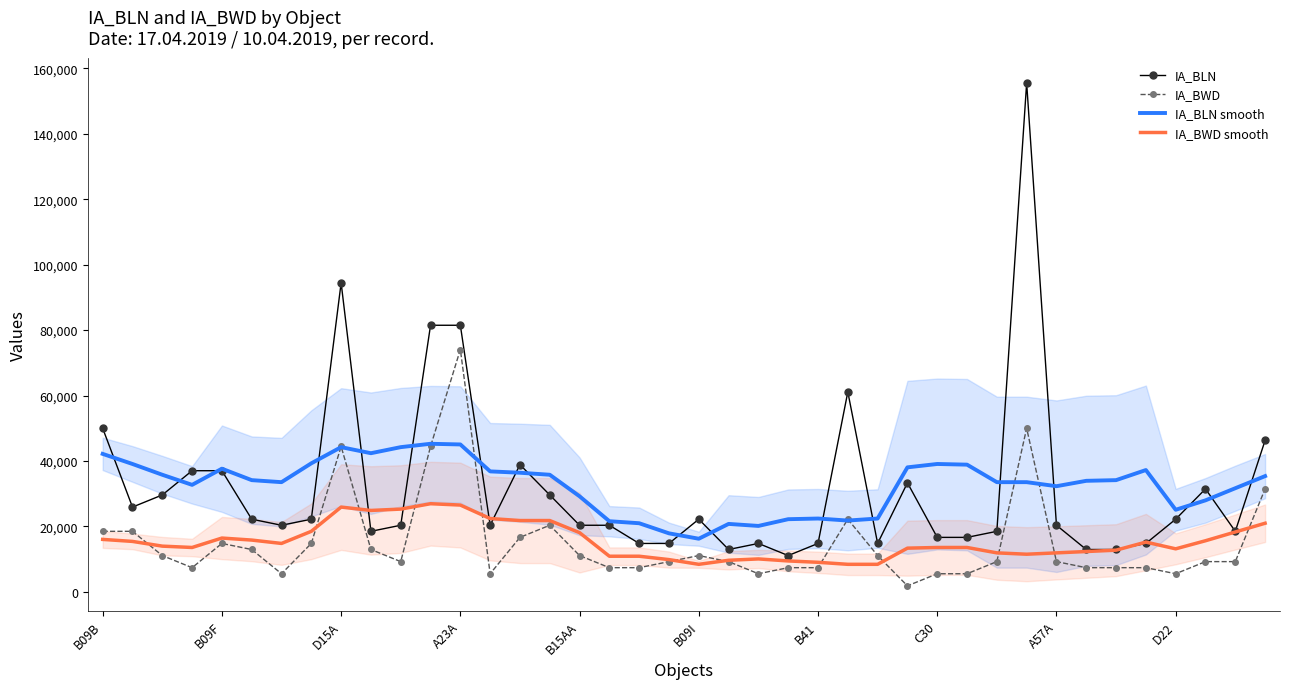

Where does the IA_BWD smooth series first go above 13992?

B09B